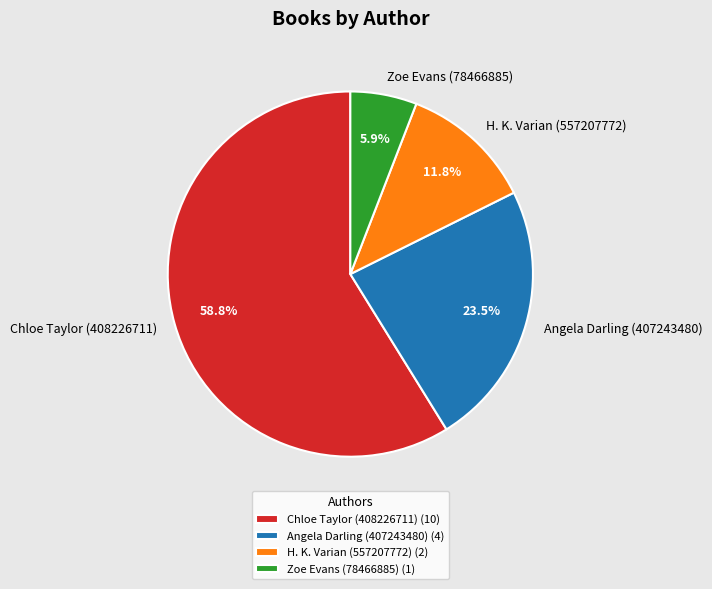

What percentage is the Chloe Taylor (408226711) slice, to the nearest percent?

59%